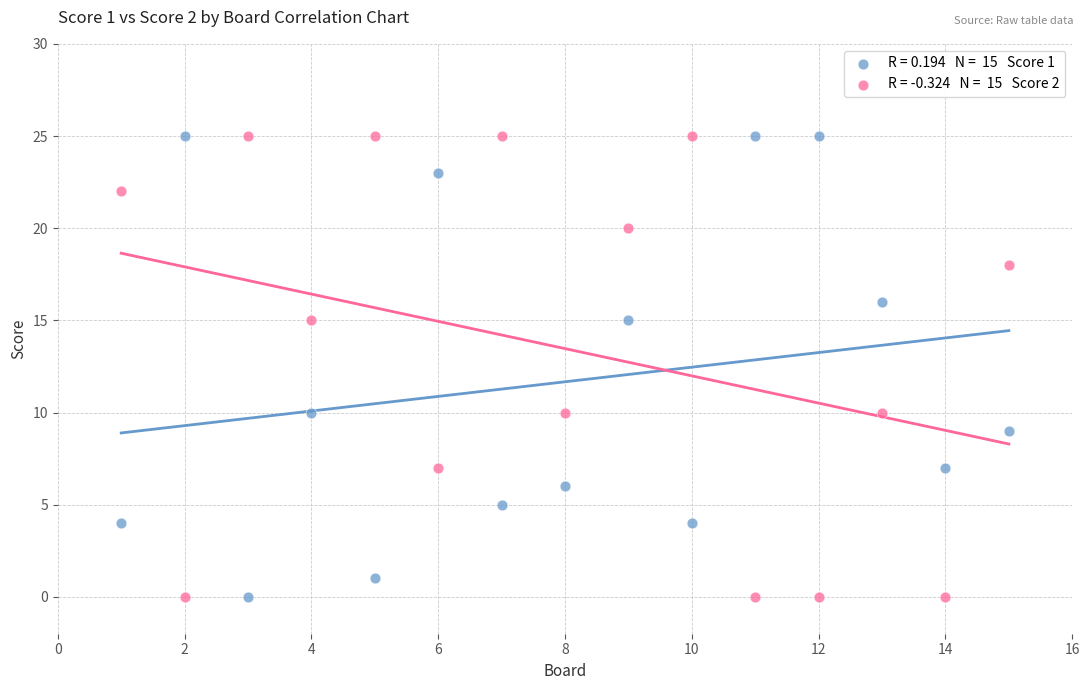

Across all data points, what is the range of Y values (max minus min)?

25